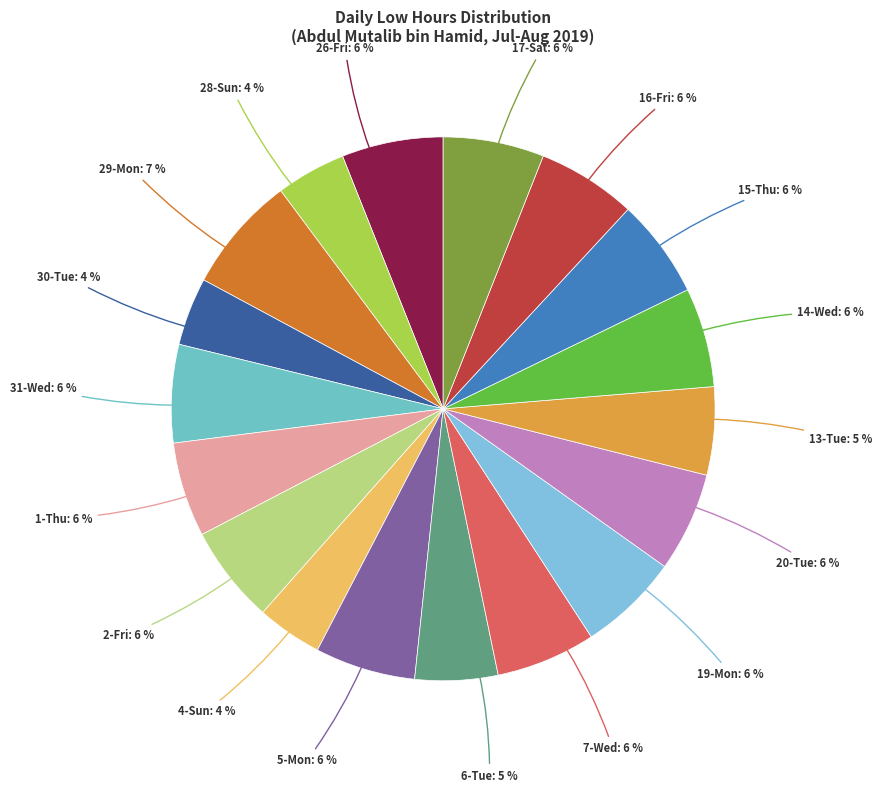

Does any single category account for the majority?

No